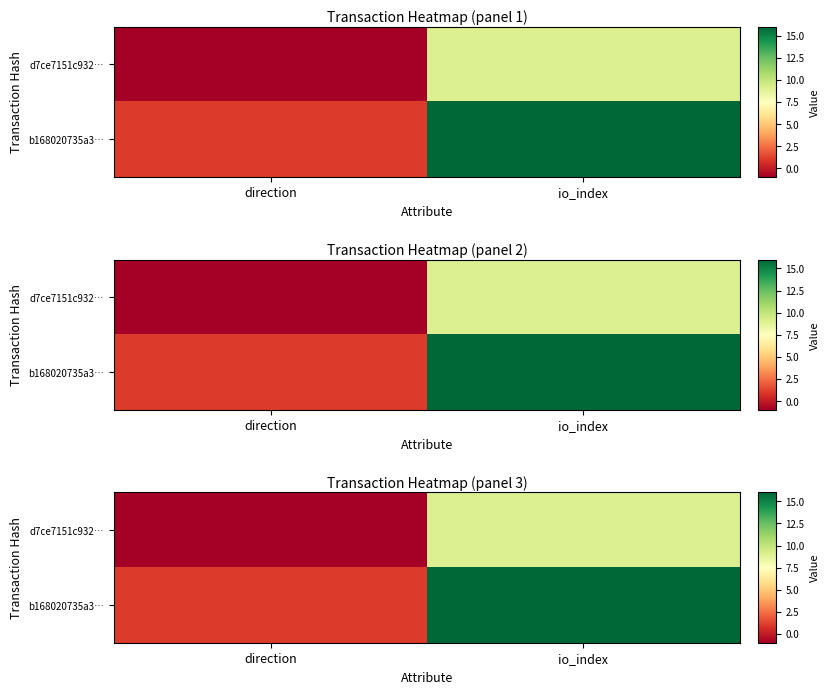

Which series has the largest range (max minus min)?

b168020735a3…